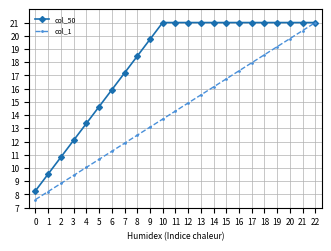

Which series has the largest total across all categories?

col_50